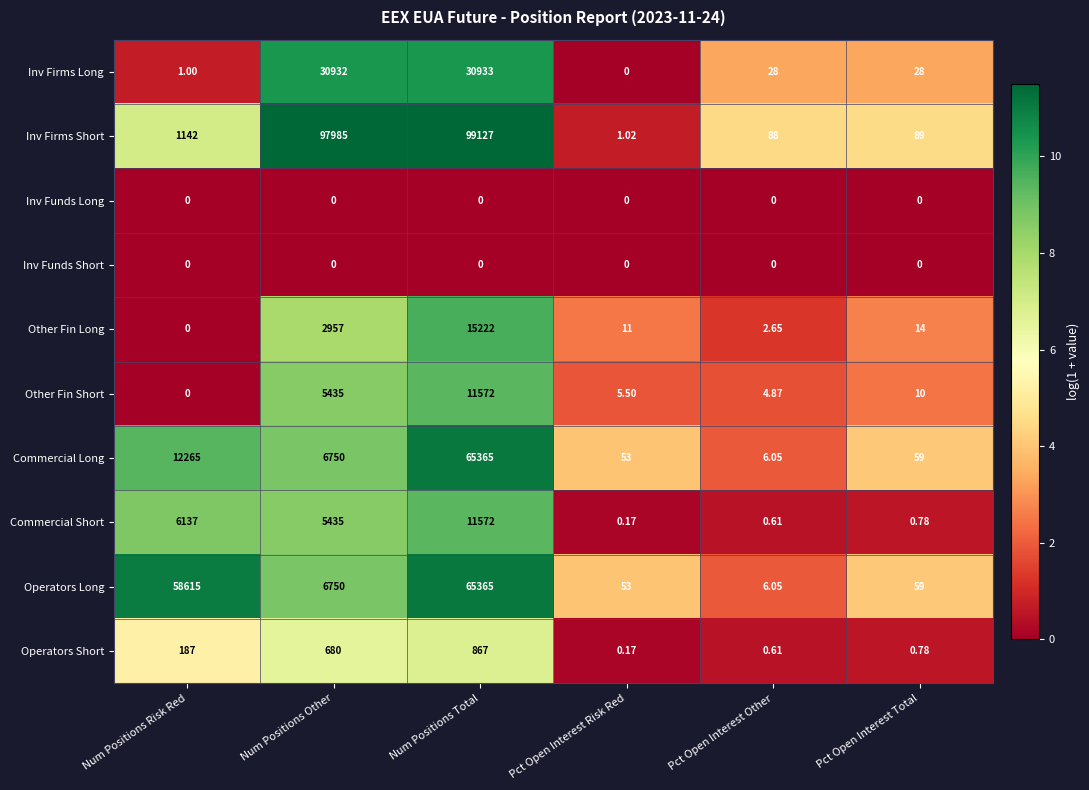

At which category does the chart reach its peak across all series?

Num Positions Total